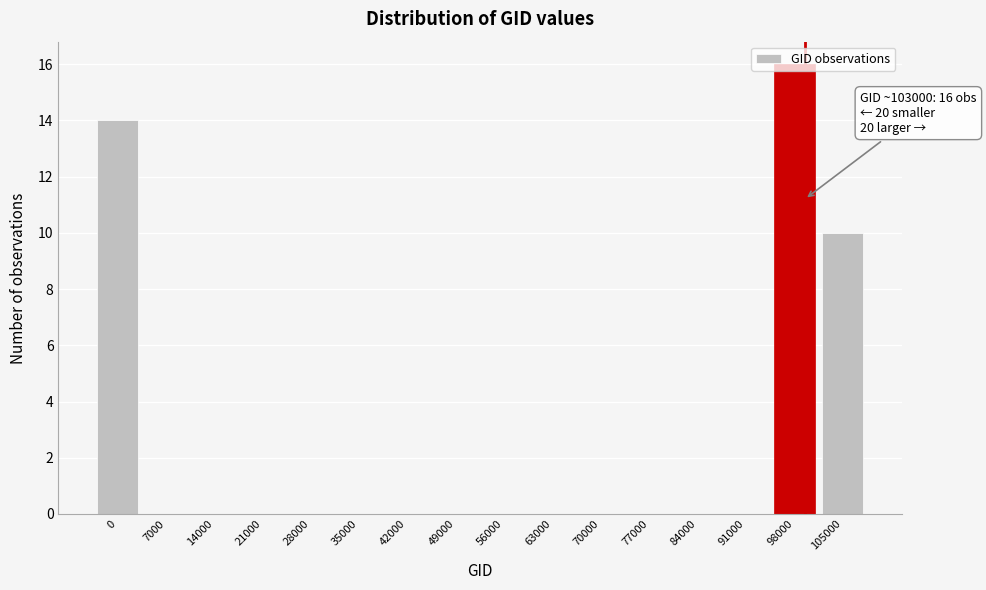

Which has a higher value, 105000 or 56000?

105000